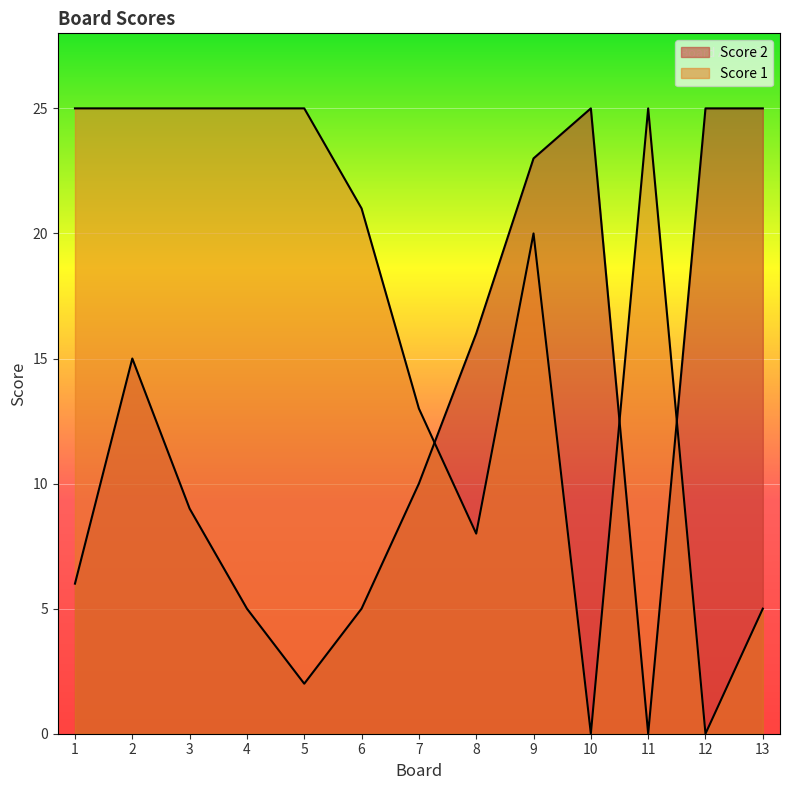

Reading left to right, transcribe all the data shown in this chart.

Score 2: 6	15	9	5	2	5	10	16	23	25	0	25	25
Score 1: 25	25	25	25	25	21	13	8	20	0	25	0	5